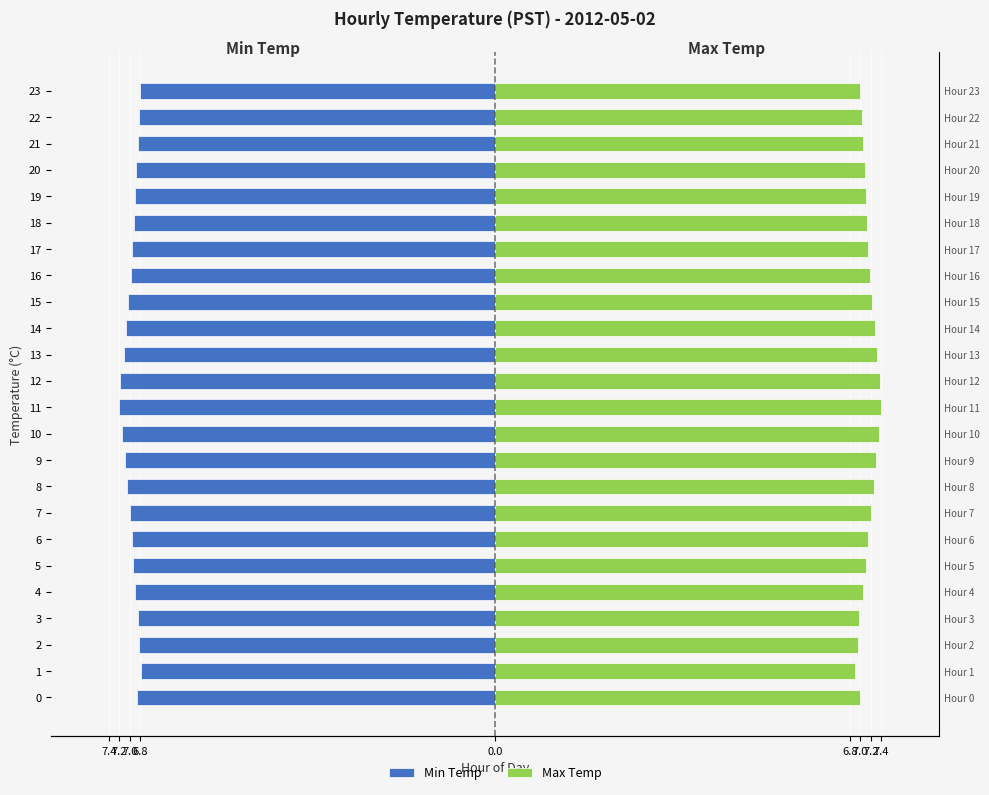

What is the total value across all series at 10?

0.2